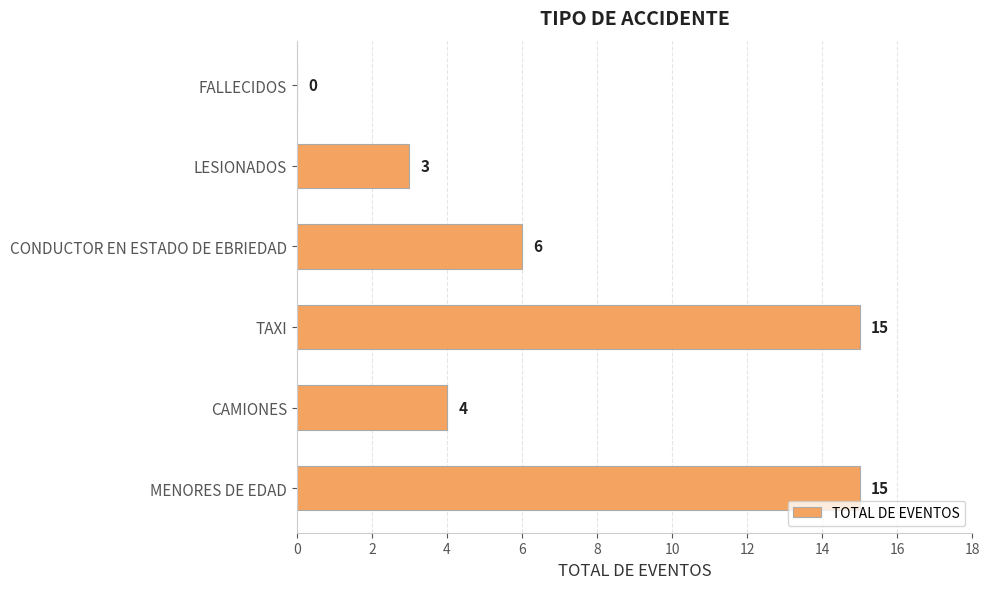

What is the change in value from TAXI to CAMIONES?

-11